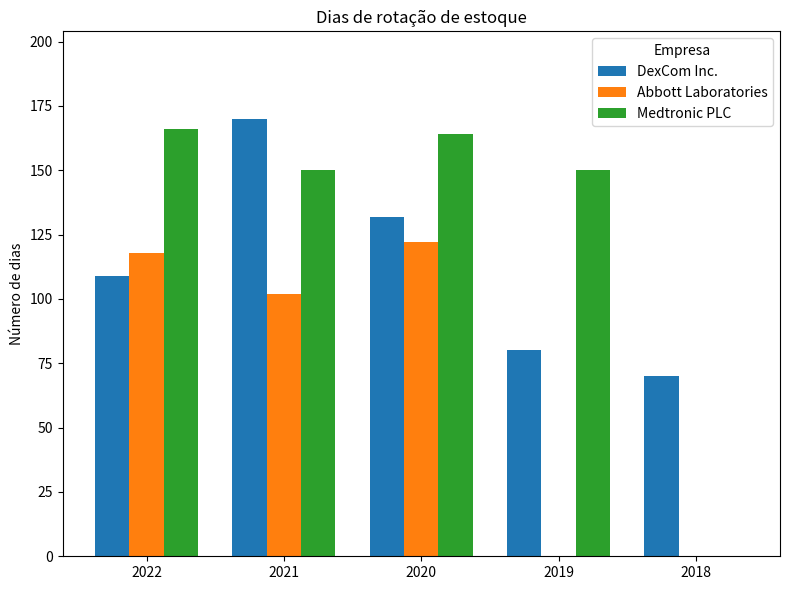

What is the sum of the DexCom Inc. values at 2020 and 2022?

241